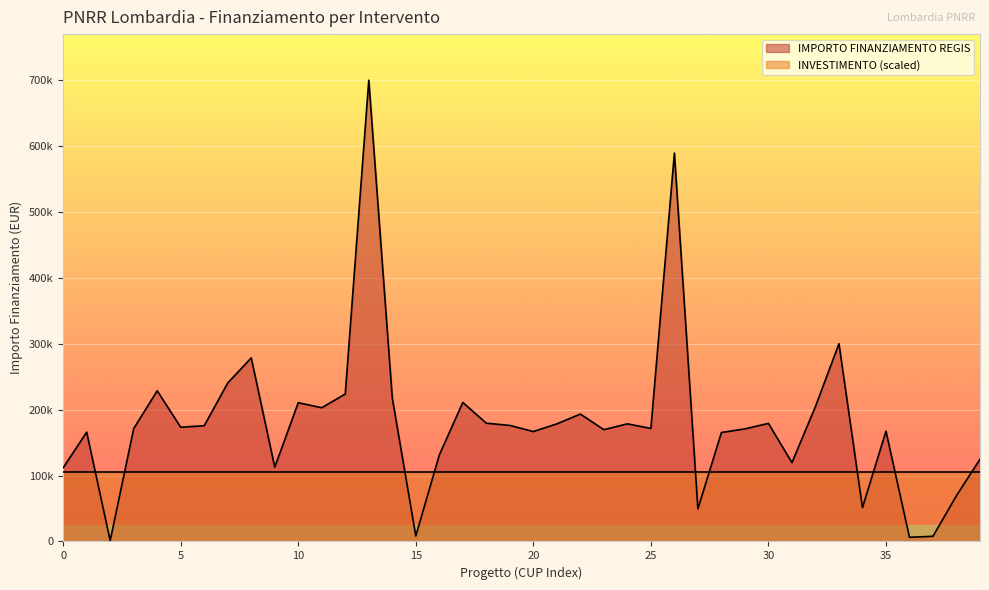

Does the chart display data point markers on the line(s)?

No